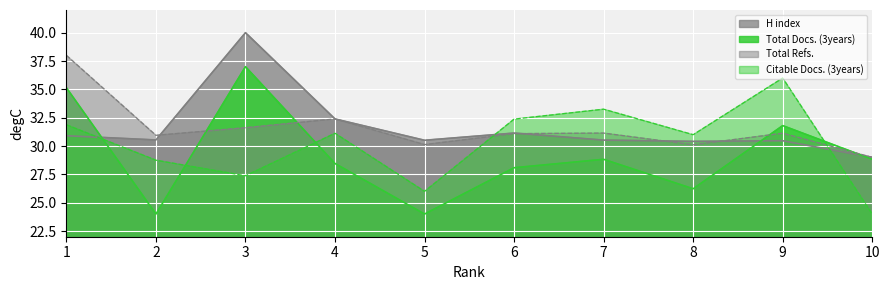

Which has a higher value, 6 or 4?

4